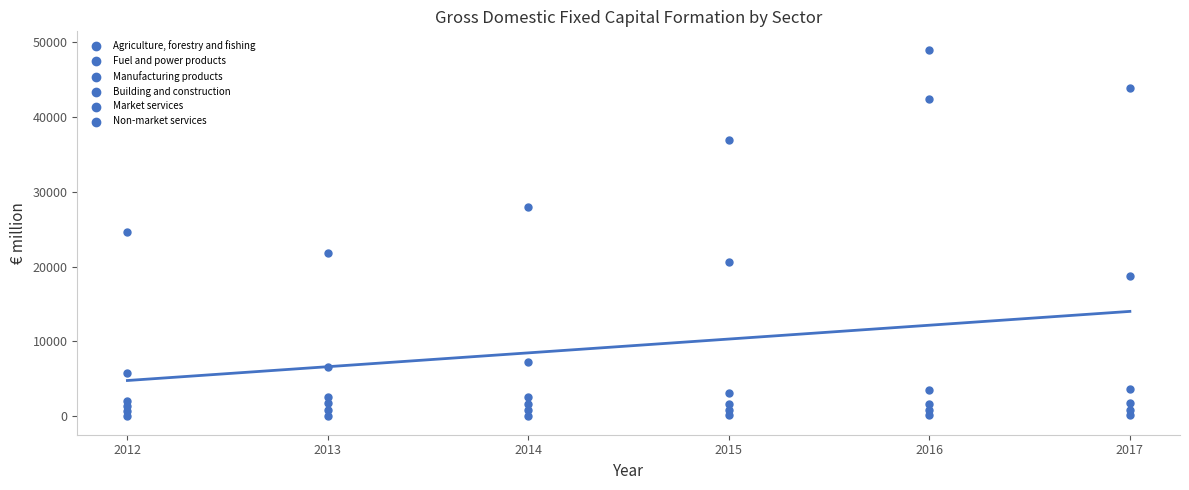

Count the number of points in this scatter plot.

36